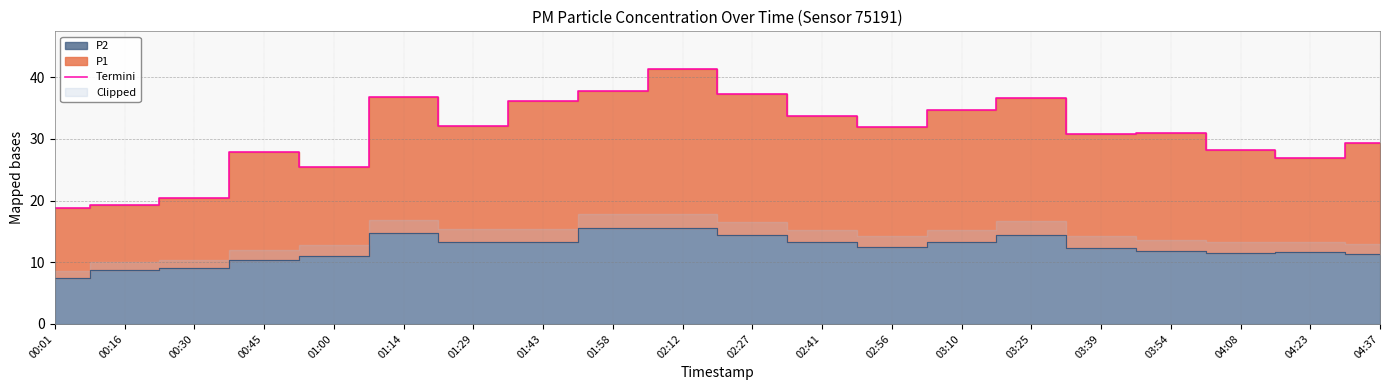

Reading right to left, what are all the values shown in this chart?

29.3	26.9	28.2	31.0	30.8	36.7	34.7	31.9	33.8	37.2	41.3	37.7	36.1	32.1	36.8	25.5	28.0	20.4	19.3	18.9